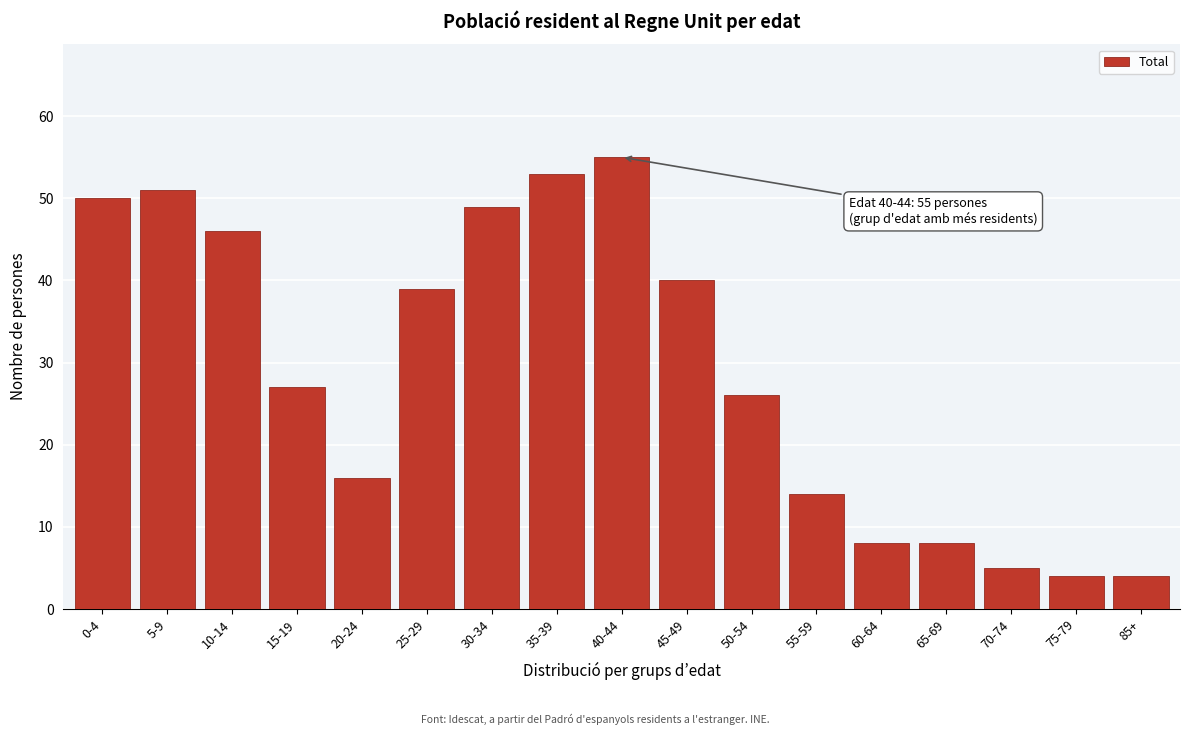

Reading right to left, list all the values displayed in this chart.

4	4	5	8	8	14	26	40	55	53	49	39	16	27	46	51	50